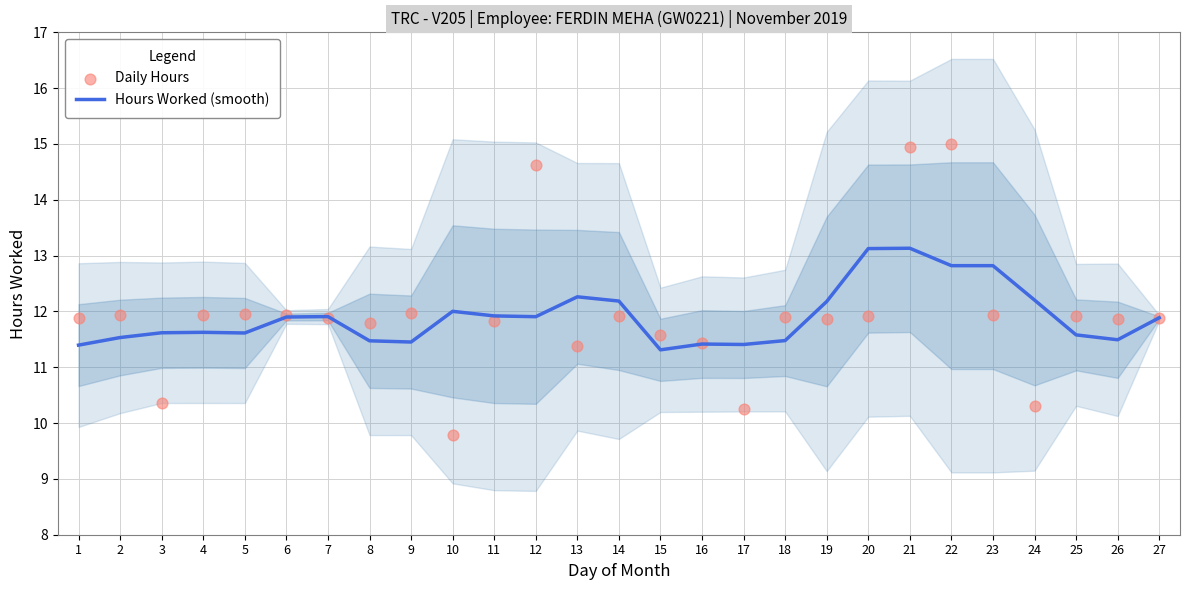

Is the value of Hours Worked (smooth) at 9 greater than the value of Daily Hours at 6?

No